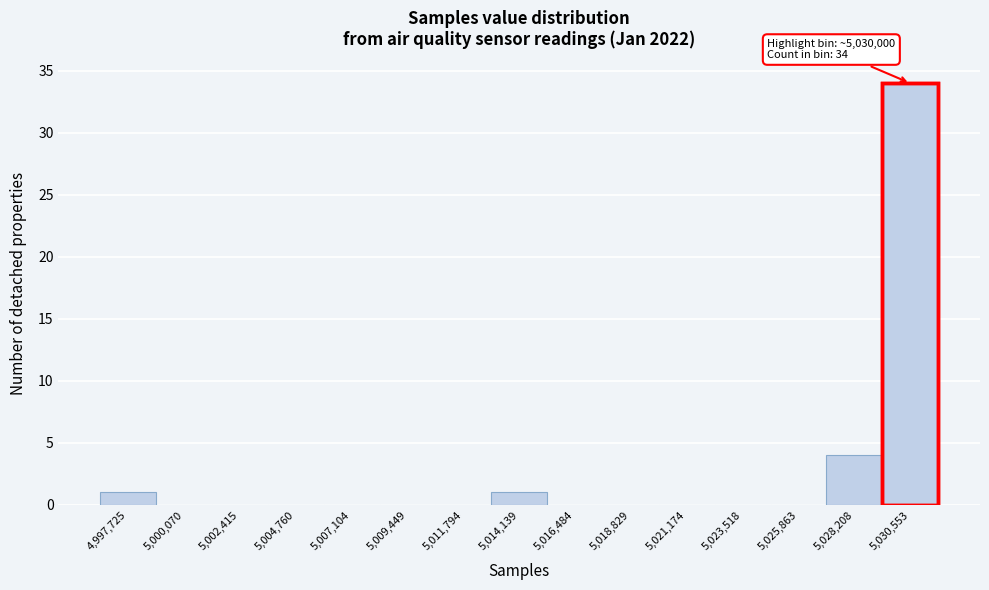

Over which range of the x-axis is the bar tallest?

5029500 to 5031500